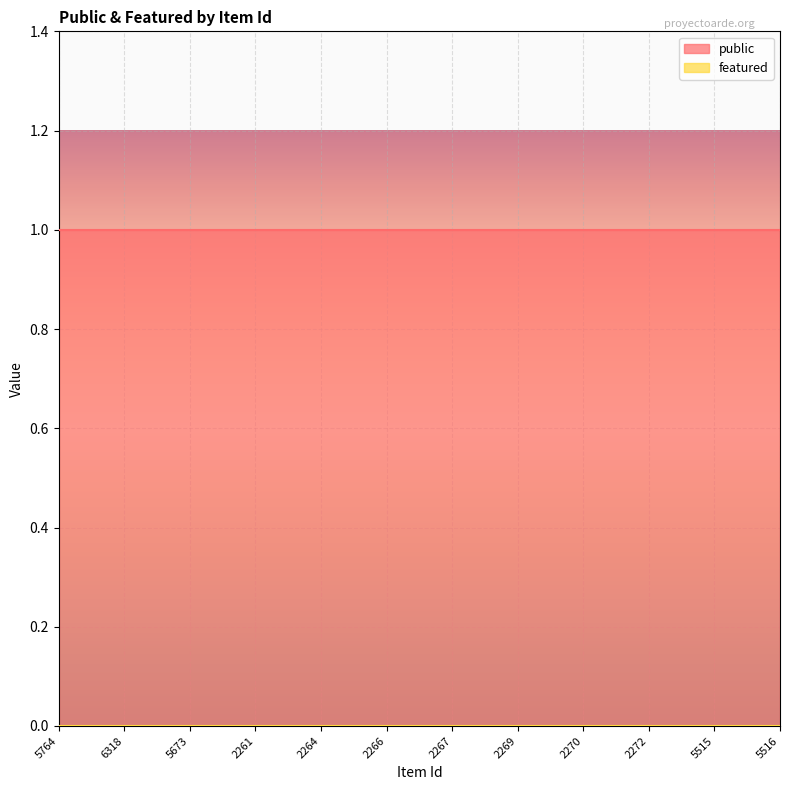

At which category is the sum across all series the highest?

5764